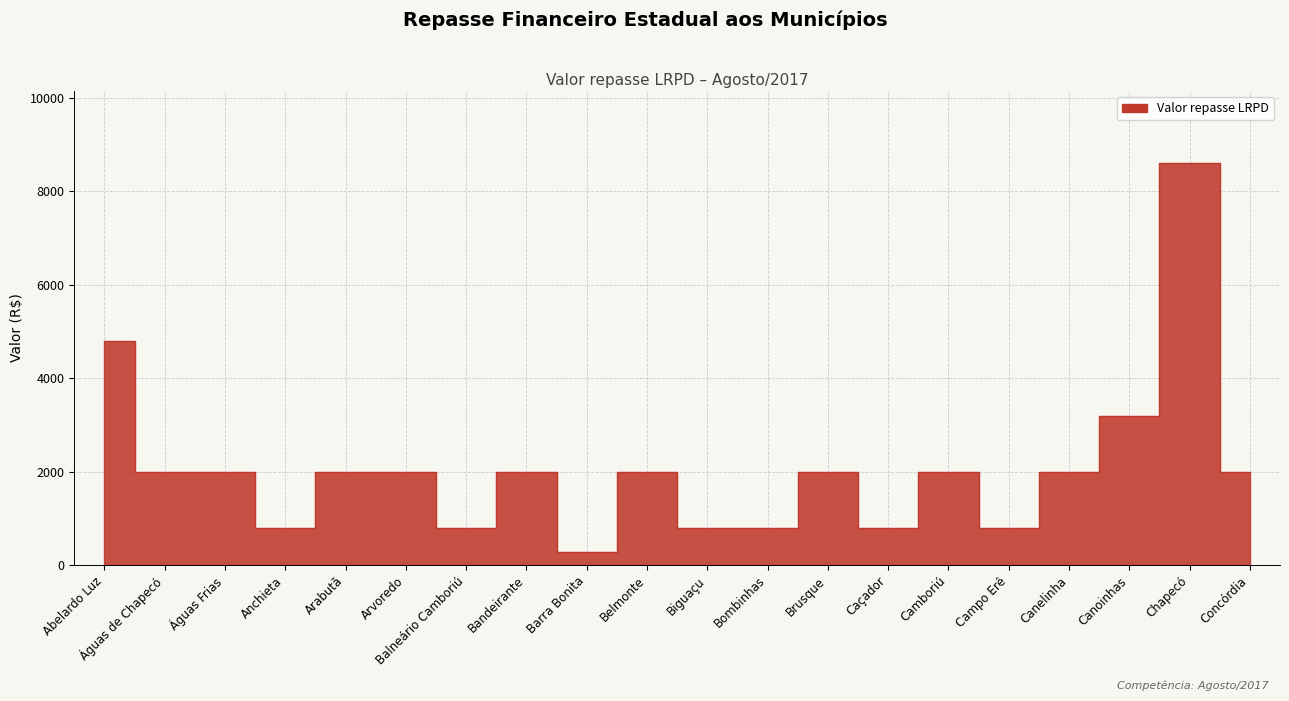

Reading right to left, what are all the values shown in this chart?

Concórdia=2000	Chapecó=8600	Canoinhas=3200	Canelinha=2000	Campo Erê=800	Camboriú=2000	Caçador=800	Brusque=2000	Bombinhas=800	Biguaçu=800	Belmonte=2000	Barra Bonita=280	Bandeirante=2000	Balneário Camboriú=800	Arvoredo=2000	Arabutã=2000	Anchieta=800	Águas Frias=2000	Águas de Chapecó=2000	Abelardo Luz=4800